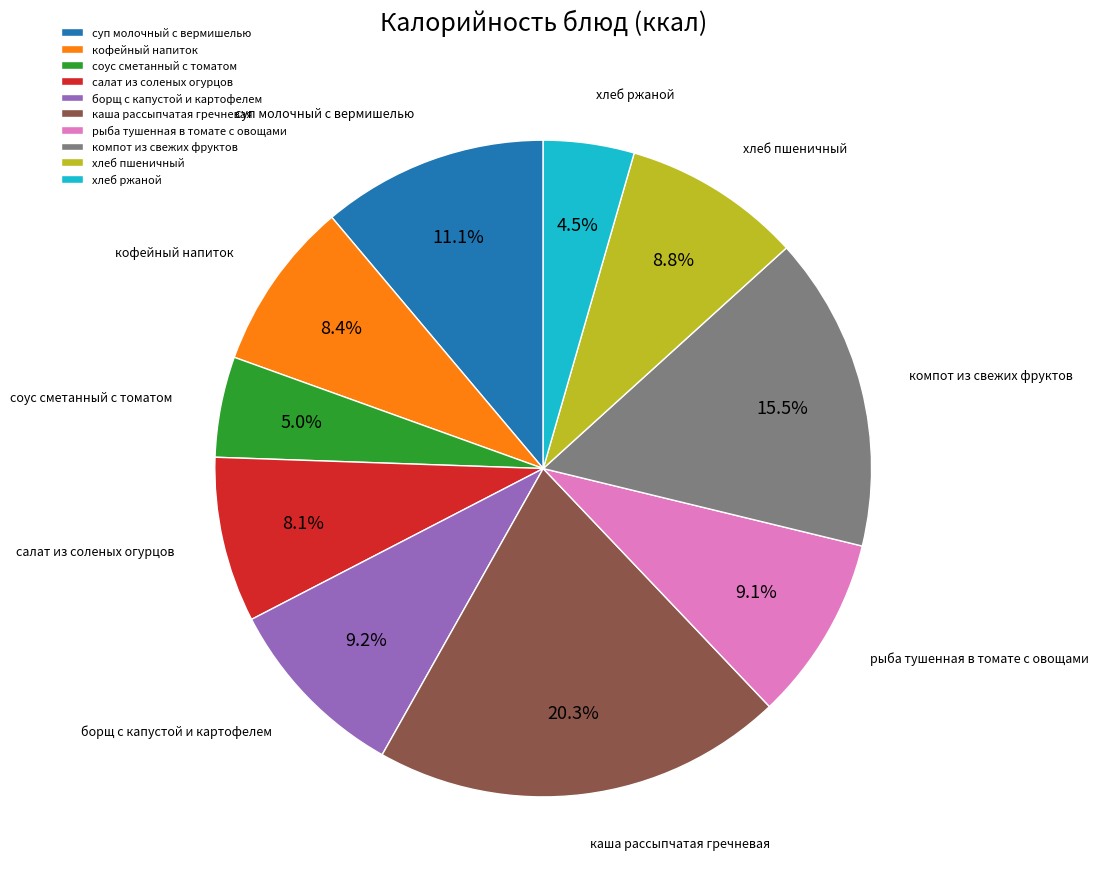

The борщ с капустой и картофелем slice represents 9% of the pie. True or false?

True